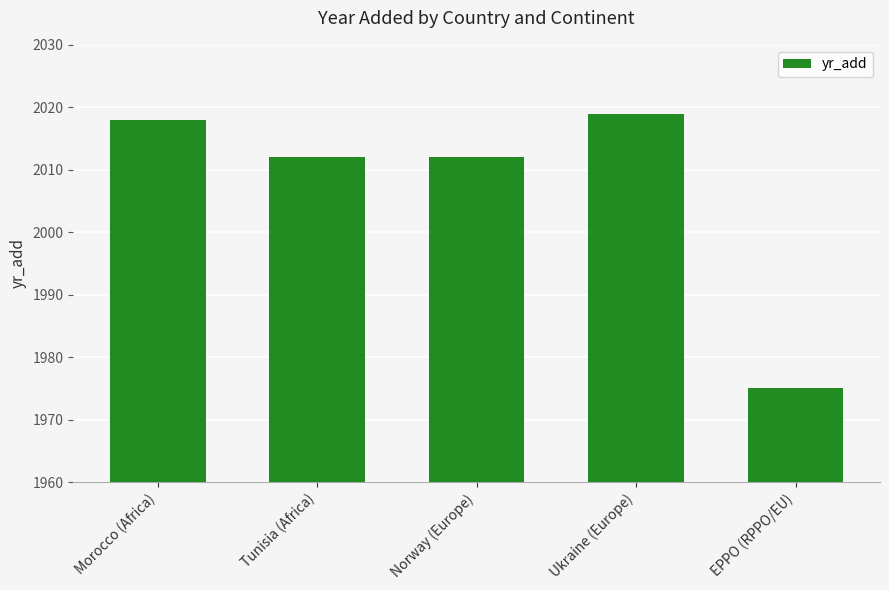

What is the maximum value shown in the chart?

2019